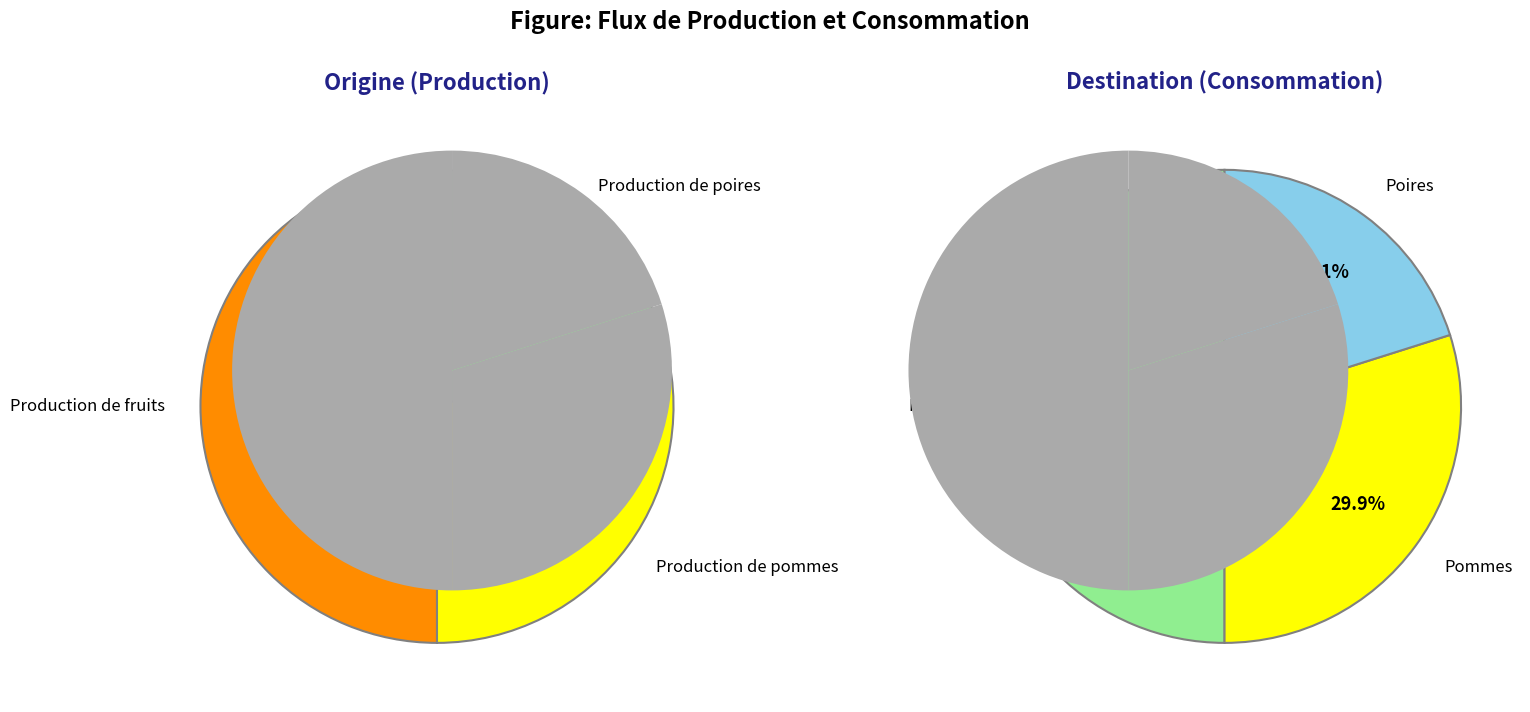

Is it true that Production de poires is 10% of the pie?

True